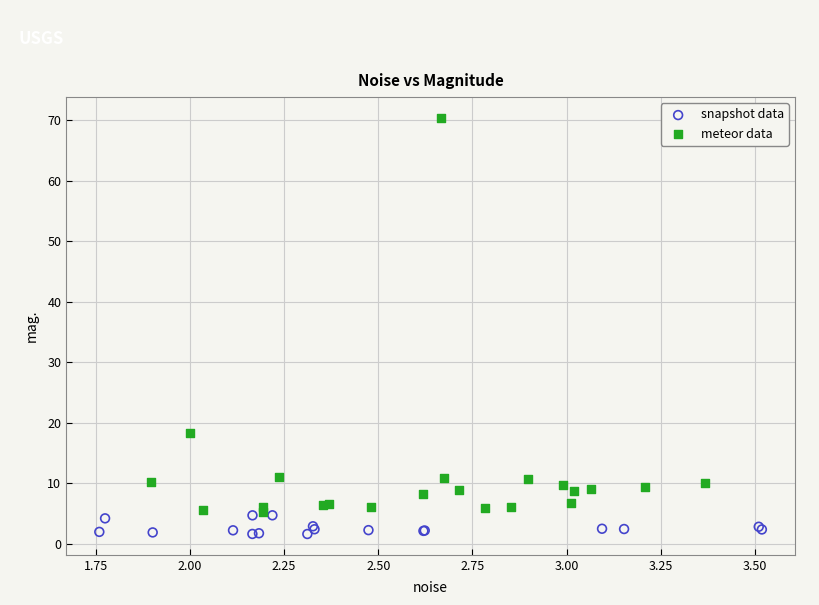

Which series has the largest Y range (max minus min)?

meteor data